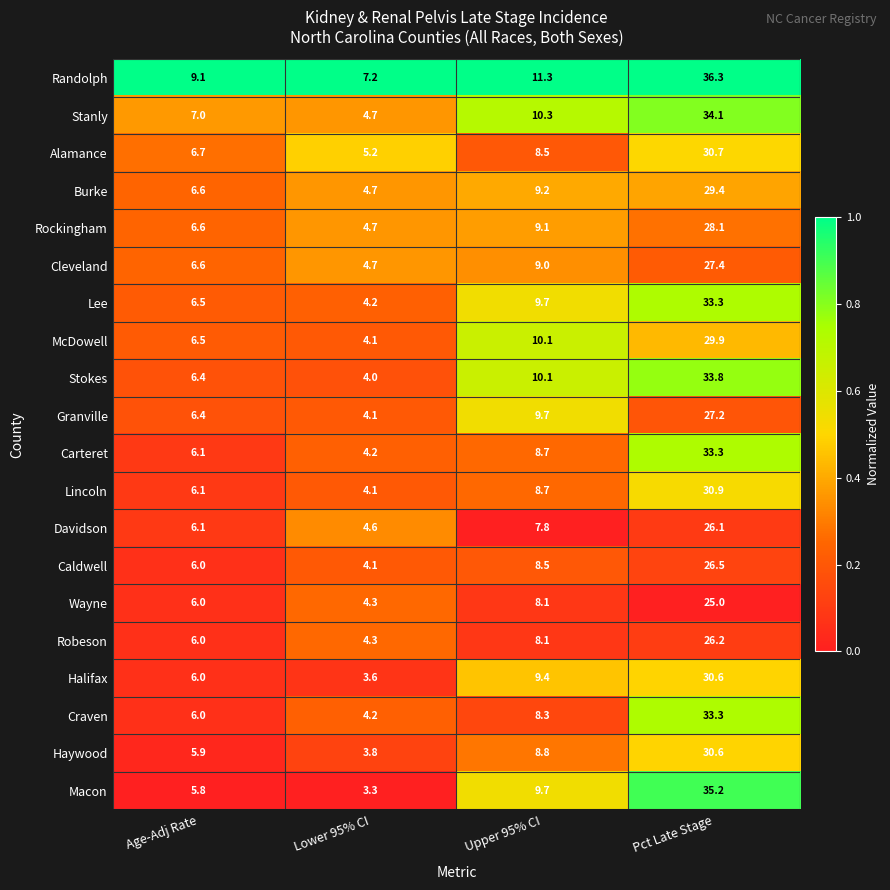

True or false: Rockingham has a value of 28.1 at Pct Late Stage.

True